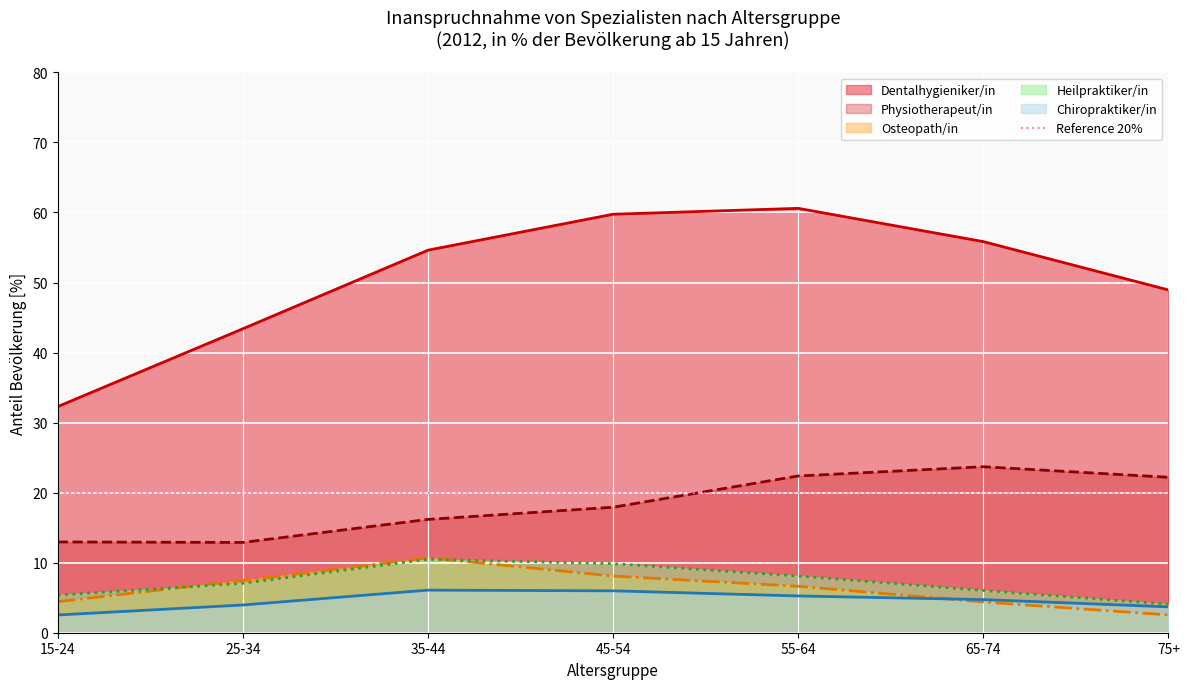

Between 25-34 and 45-54, which is larger?

45-54